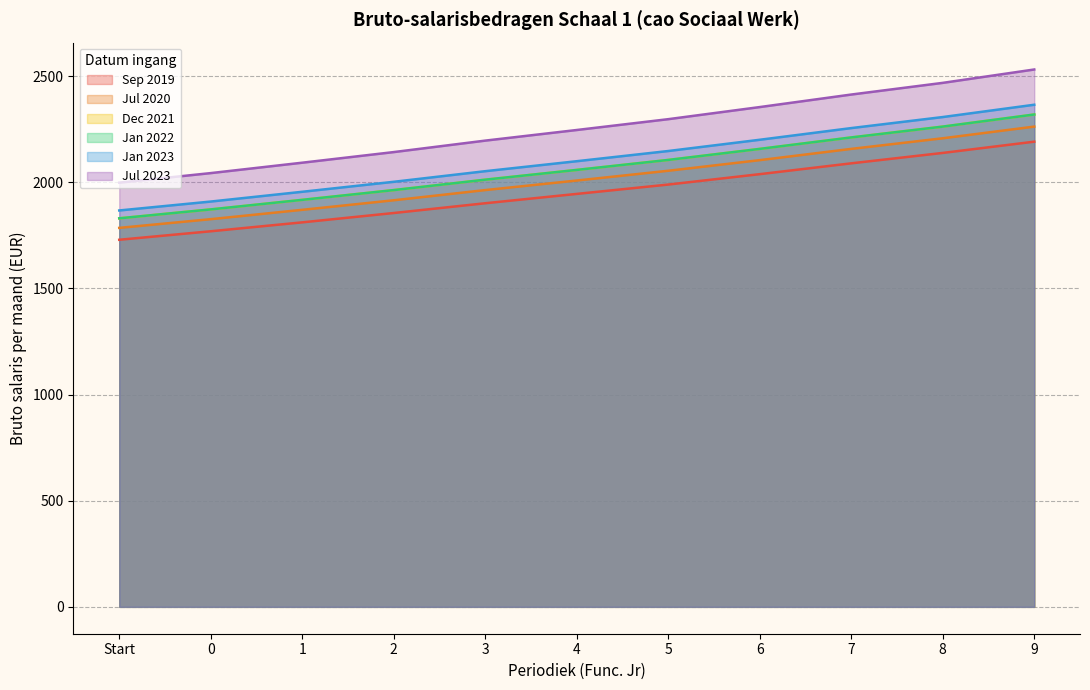

The value of Sep 2019 at 1 is 2727. True or false?

False